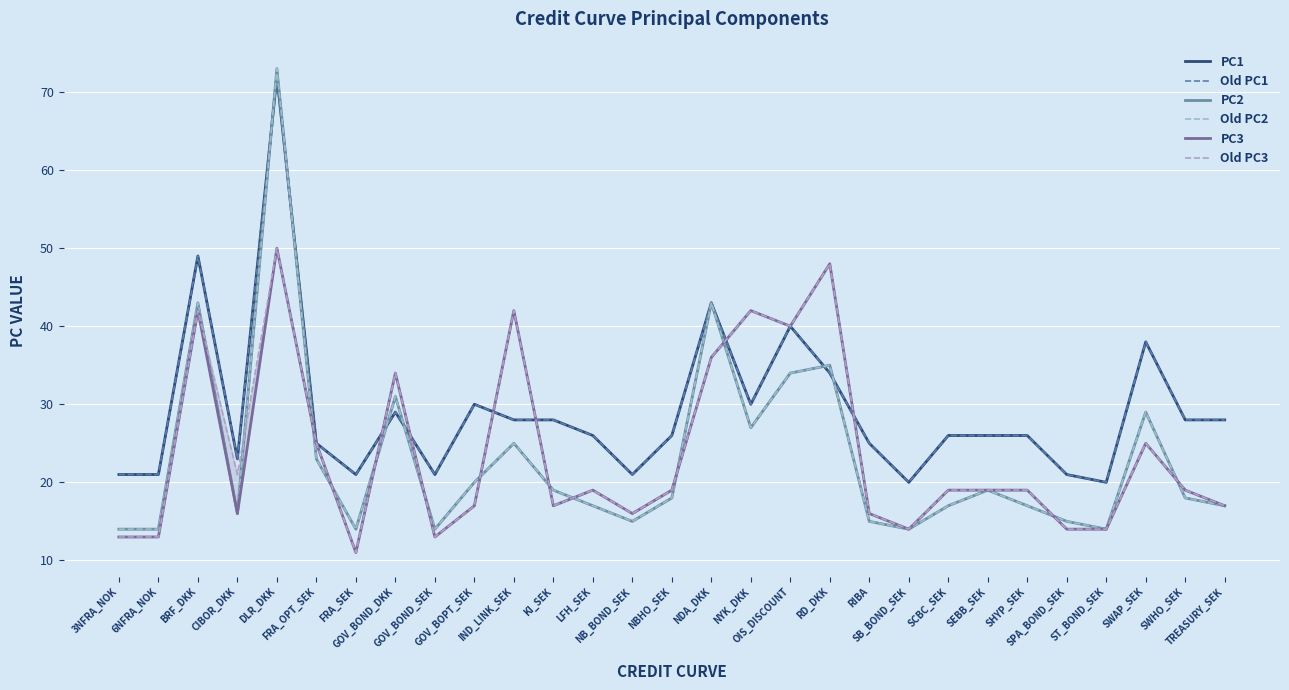

What is the sum of all Old PC2 values?

670